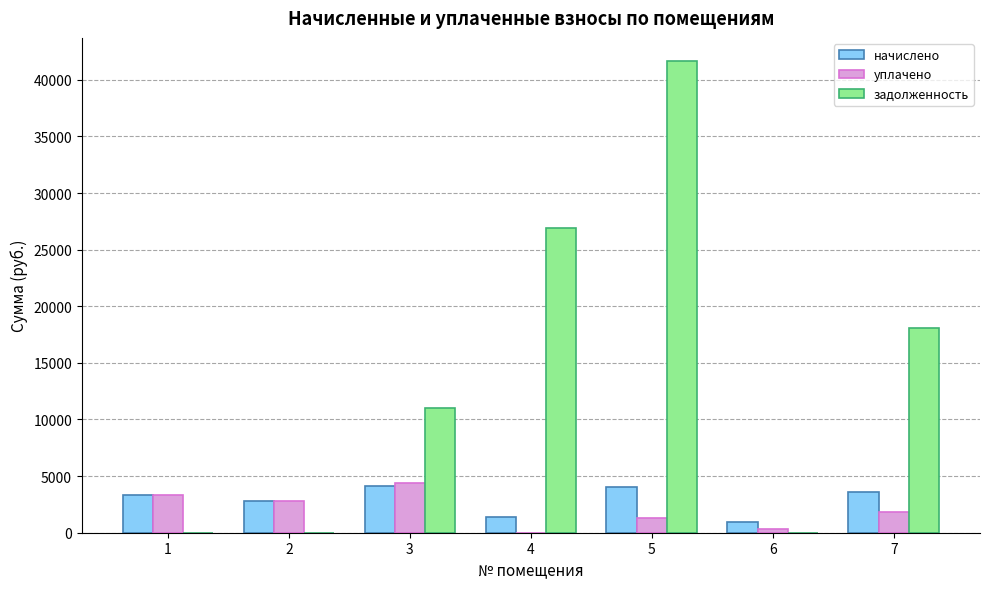

The value of начислено at 5 is 5592.4. True or false?

False